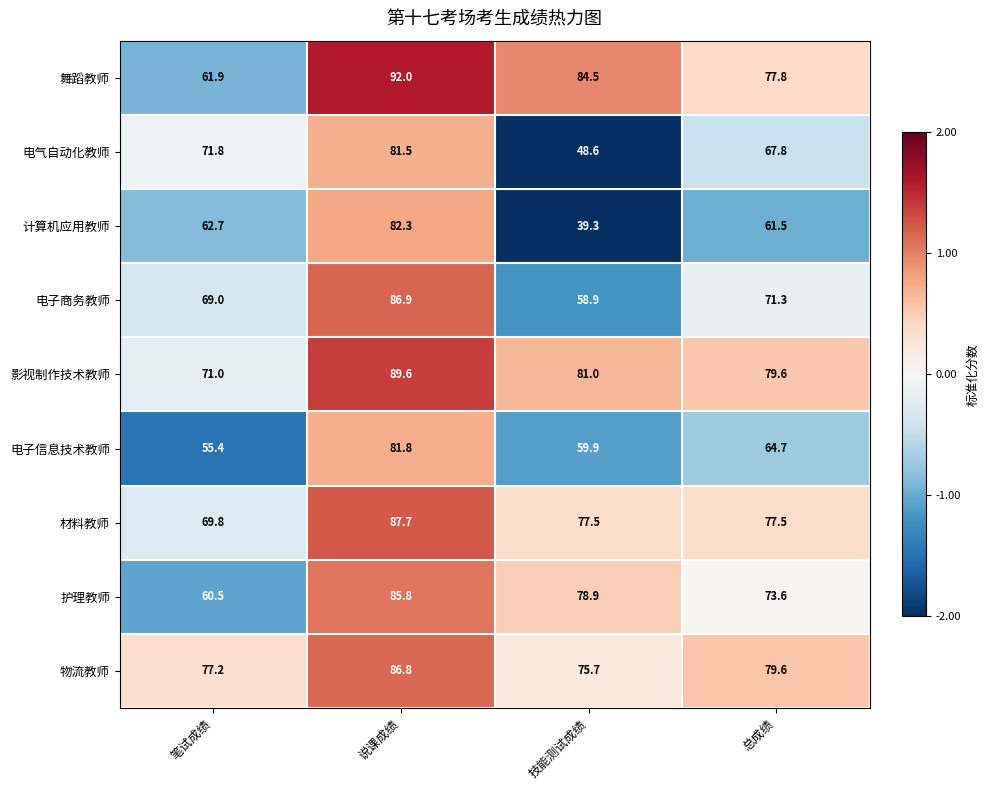

What is the average value of the 电子信息技术教师 series?

65.5